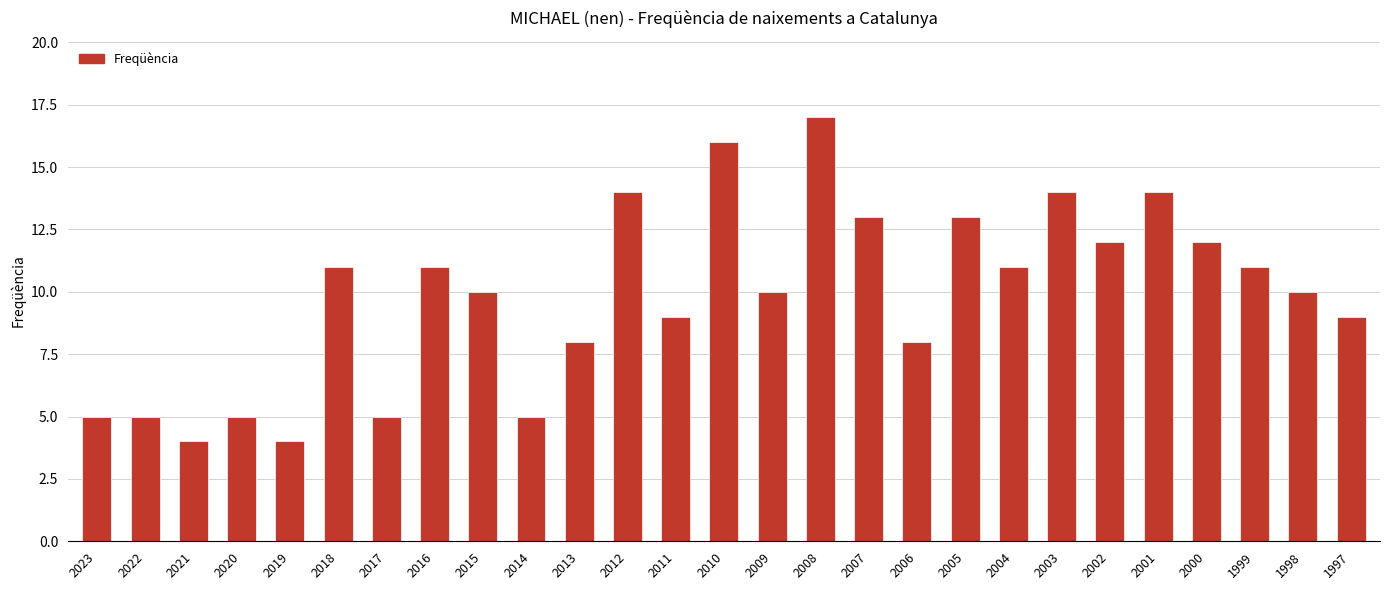

Which has a higher value, 2021 or 2004?

2004